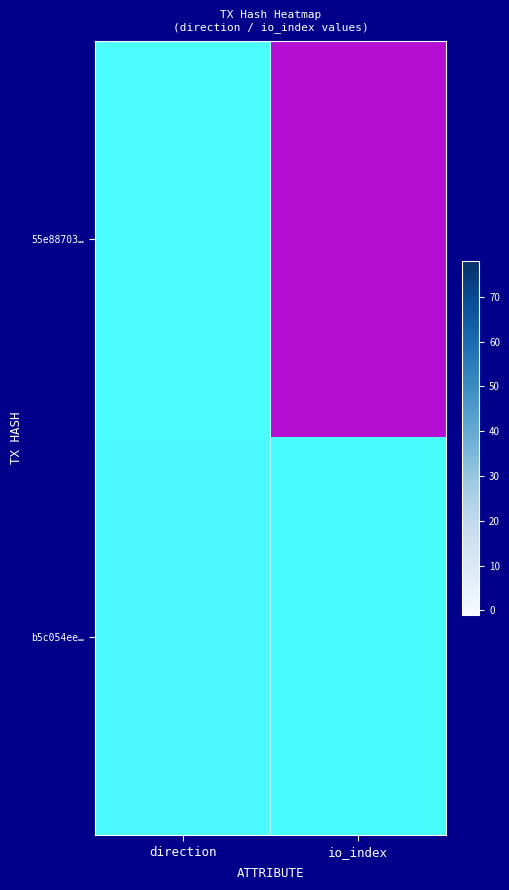

At how many categories does at least one series exceed 11?

1